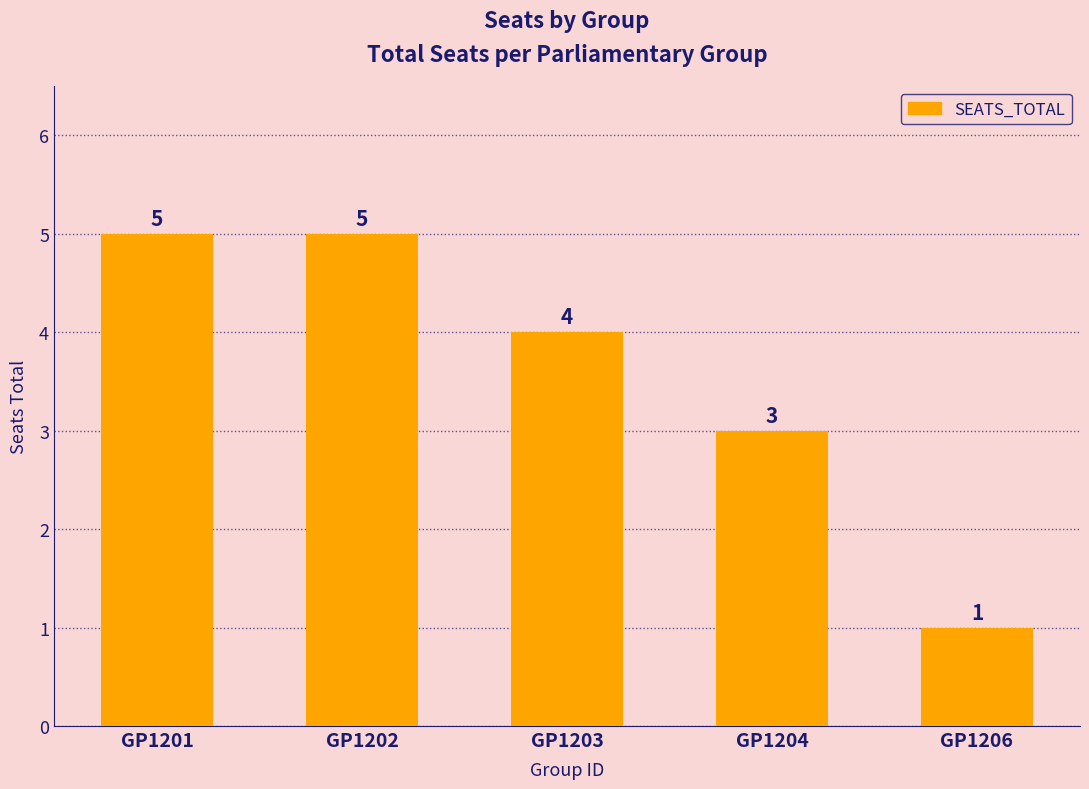

Does the chart contain stacked bars?

No